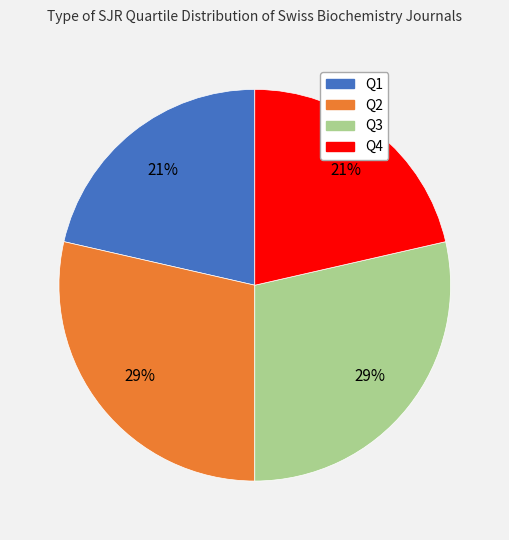

To the nearest percent, what portion does Q3 represent?

29%